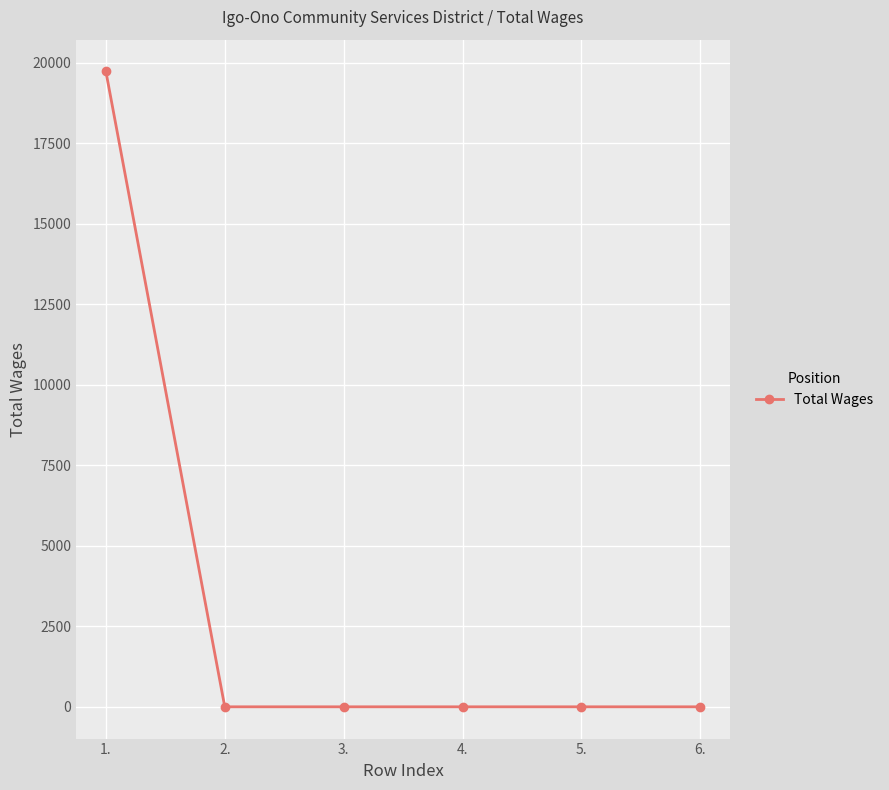

What is the average value?

3288